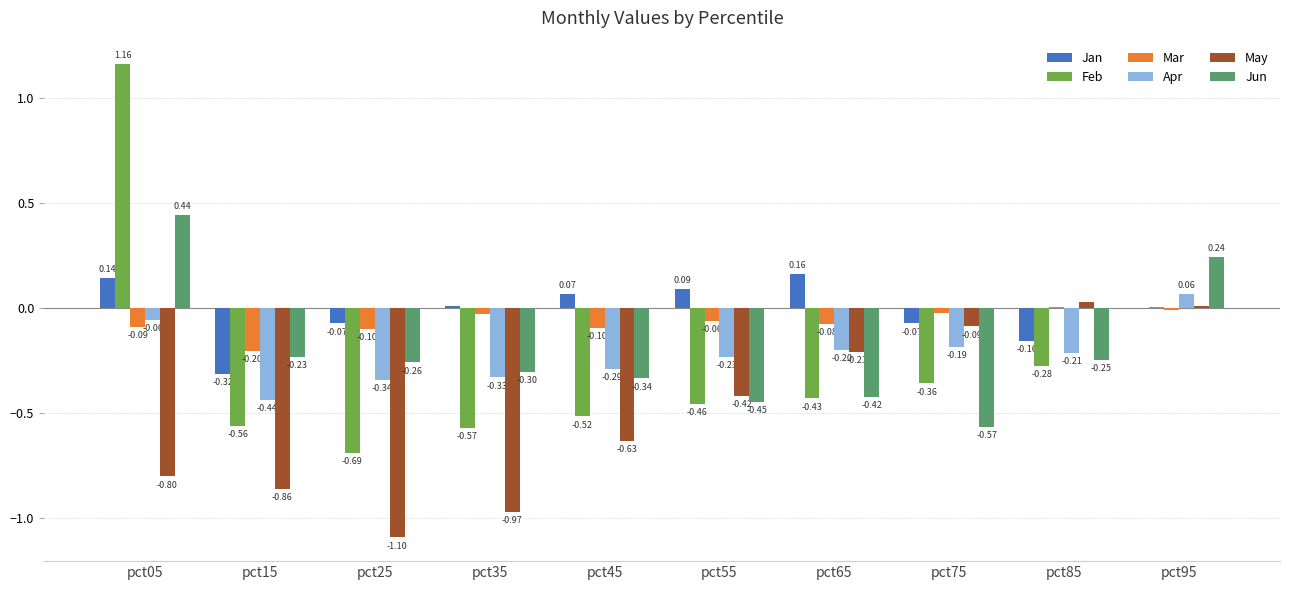

Which series changed the most between pct05 and pct35?

Feb